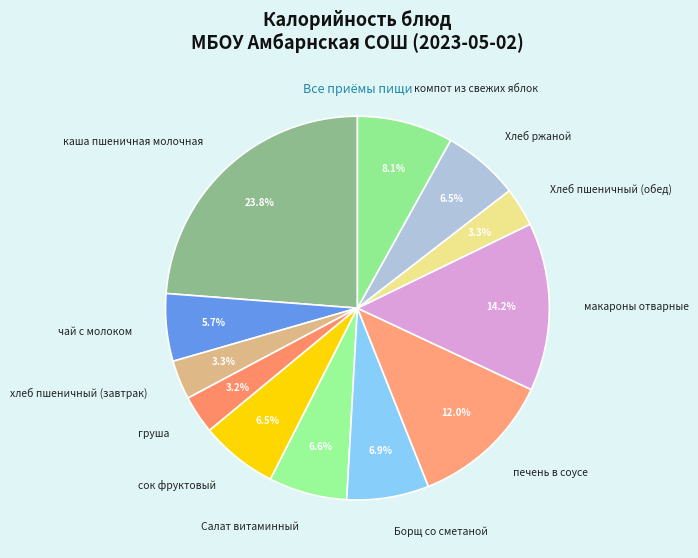

The каша пшеничная молочная slice represents 31% of the pie. True or false?

False